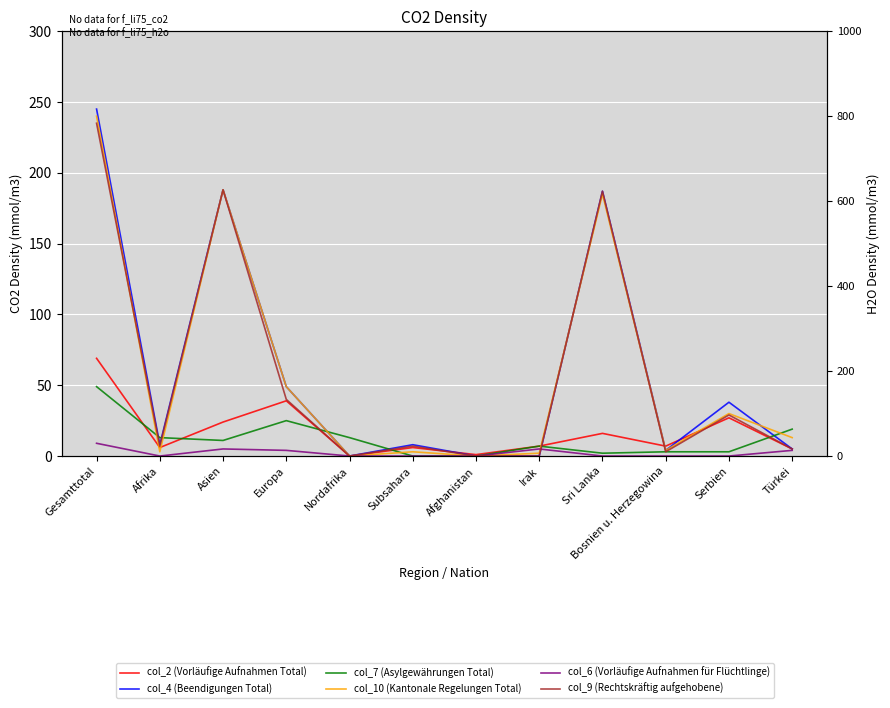

How many positive values does the col_9 (Rechtskräftig aufgehobene) series have?

9